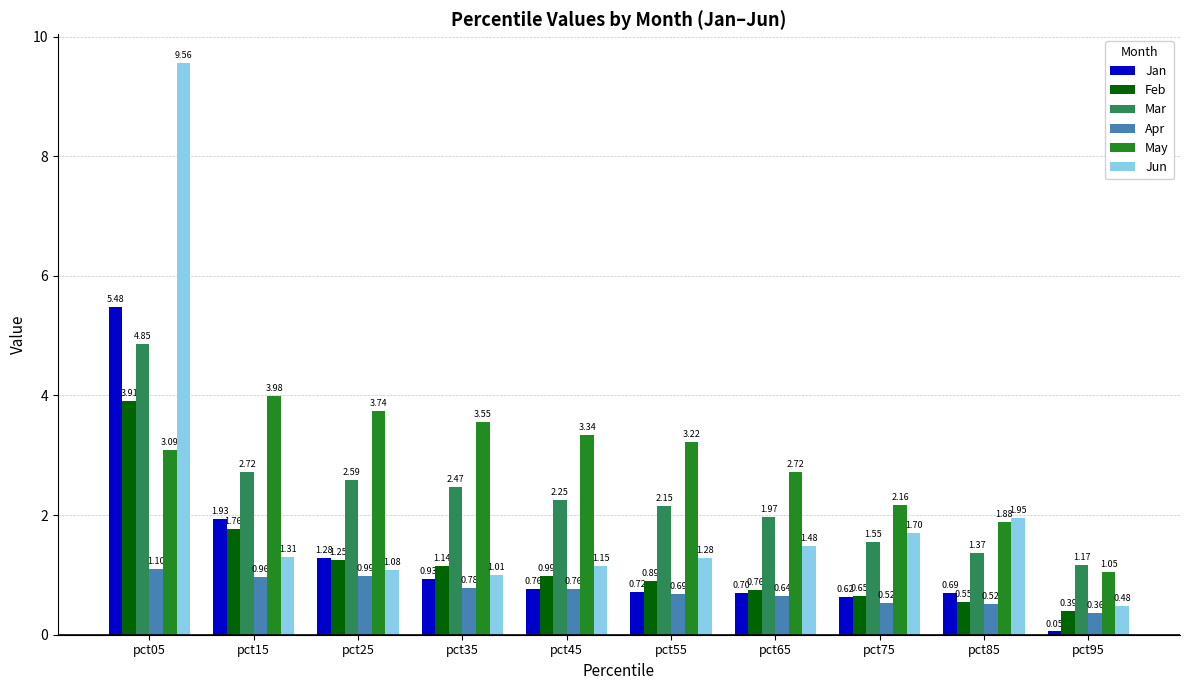

What is the sum of all May values?

28.7